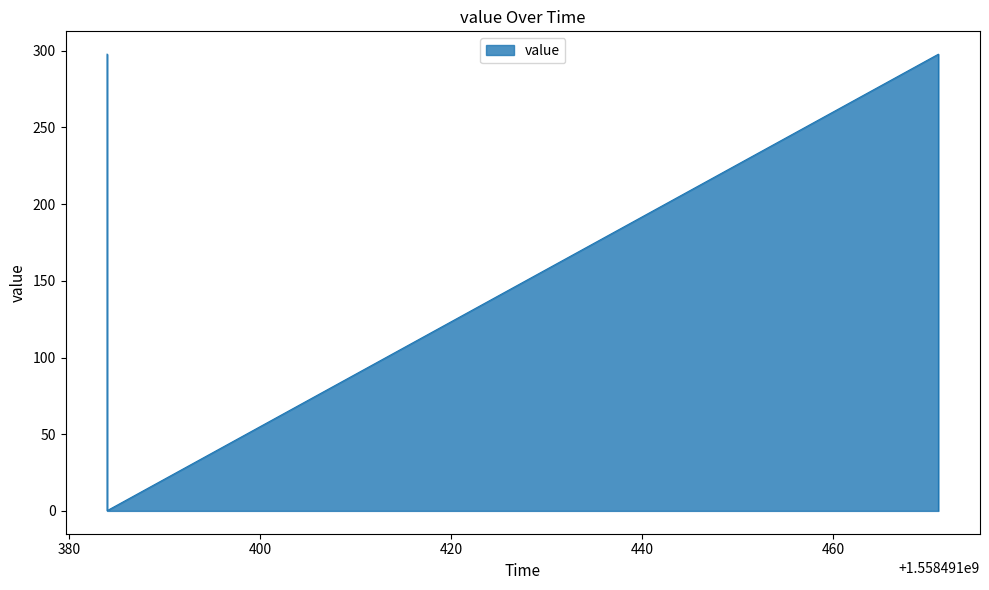

What value does the data have at 1558491384?

297.8